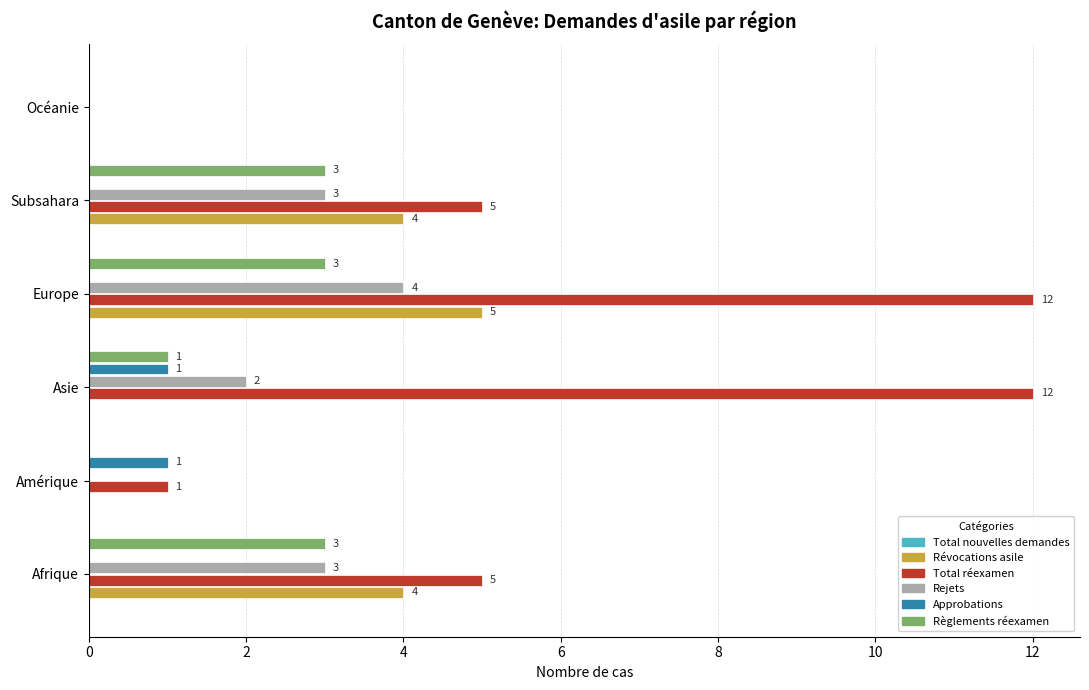

Which series changed the most between Asie and Subsahara?

Total réexamen